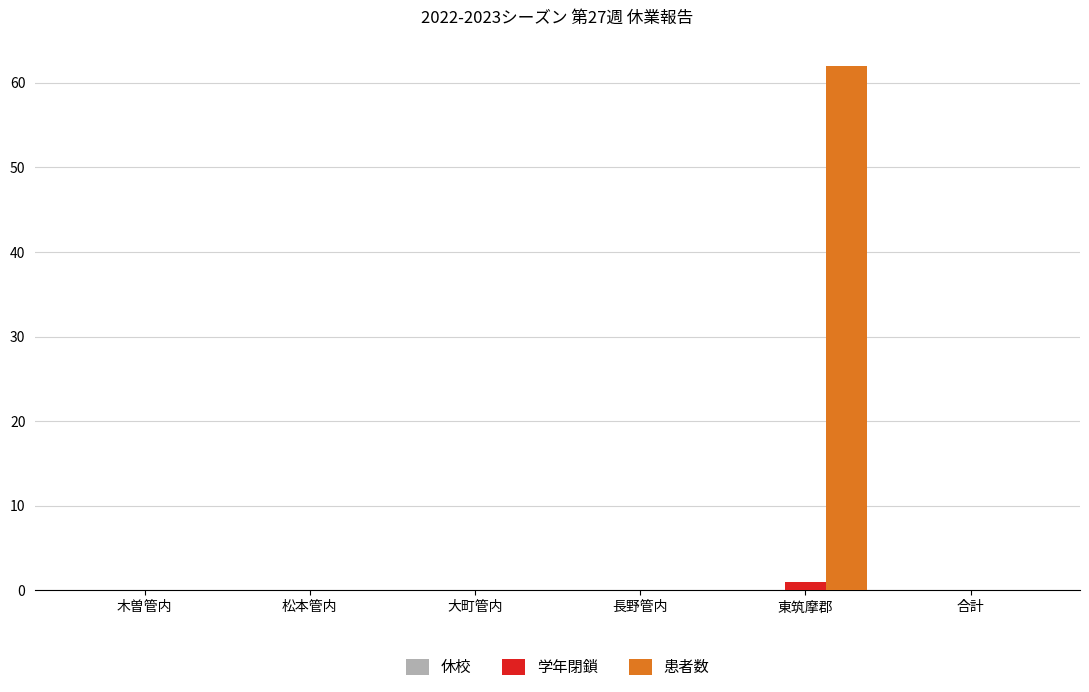

The 患者数 series shows 0 at 大町管内. True or false?

True